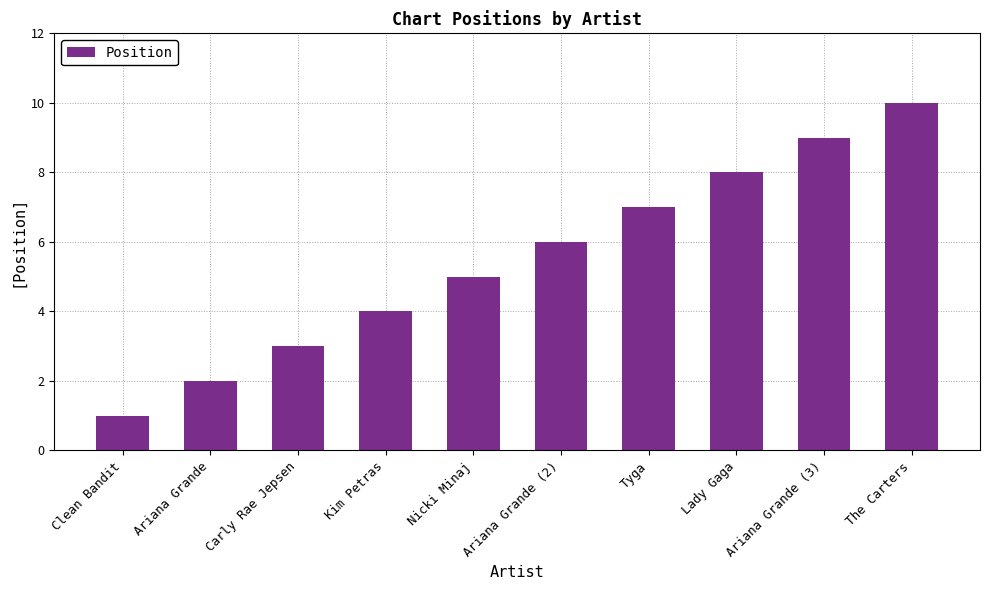

Are the bars grouped side by side (vs. stacked)?

No